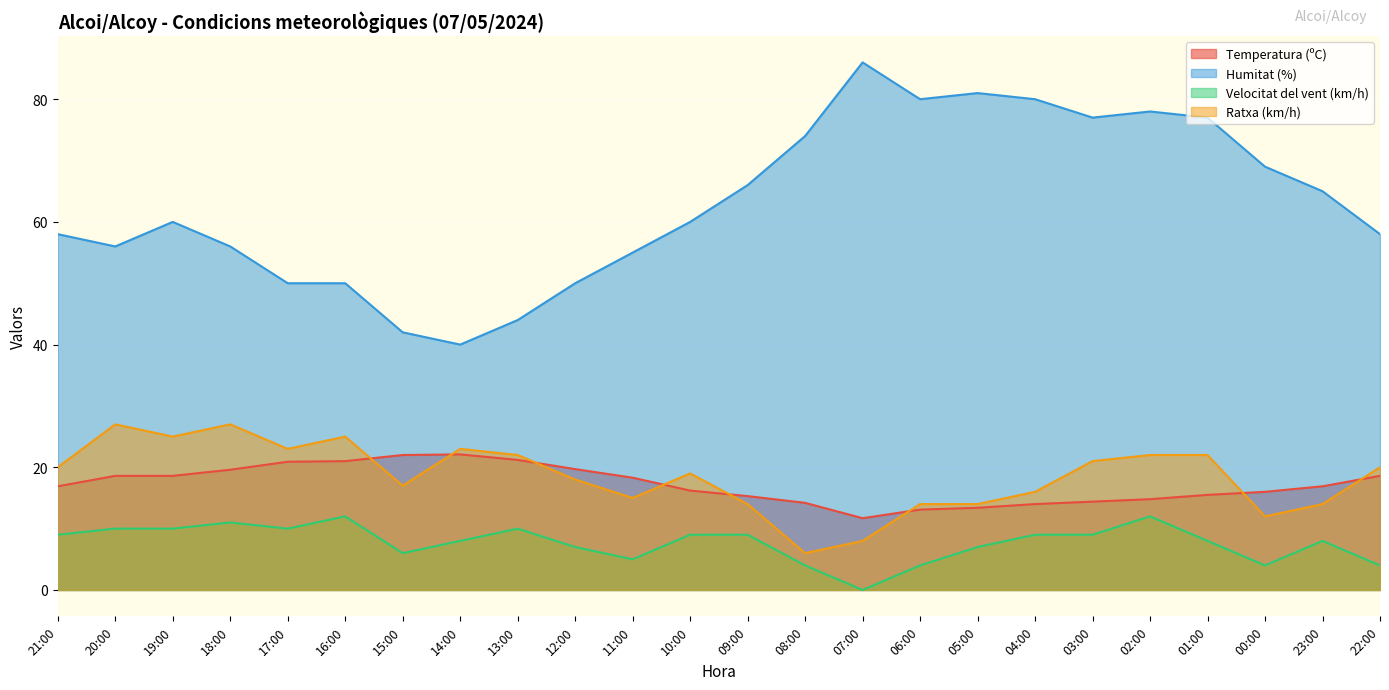

True or false: Velocitat del vent (km/h) has a value of 10.0 at 13:00.

True